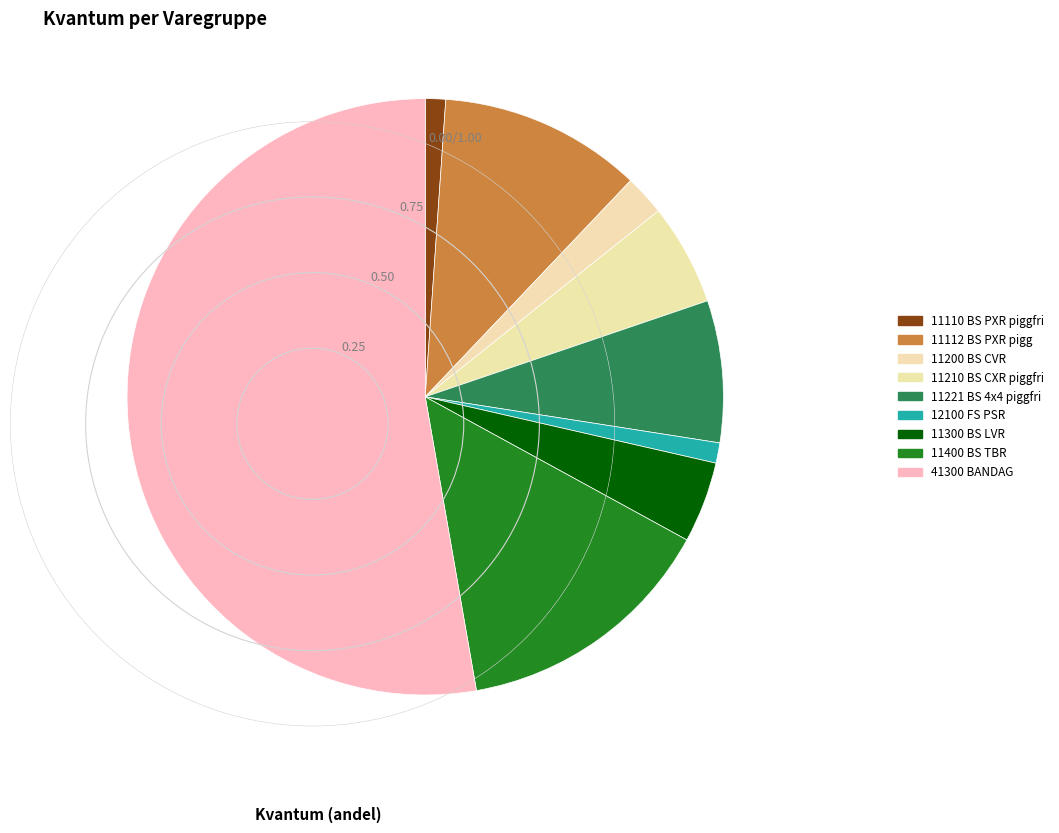

How many segments does this pie chart have?

9